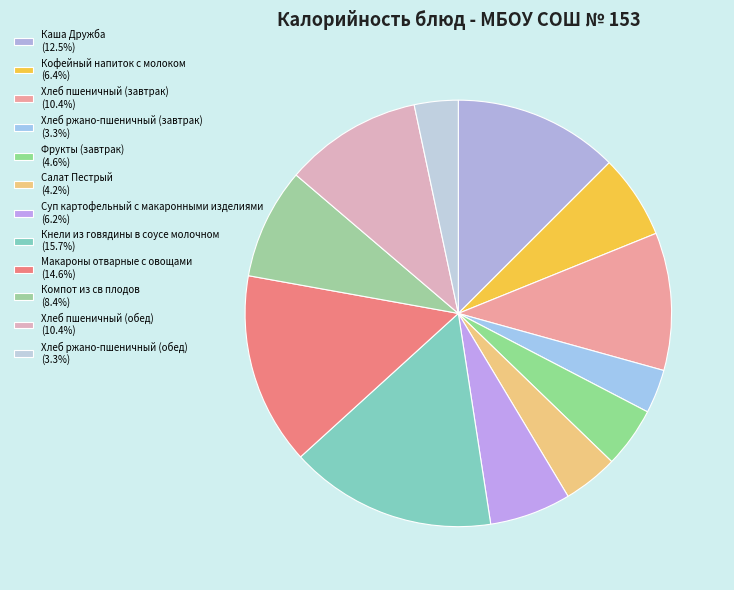

Is Макароны отварные с овощами the majority of the pie?

No